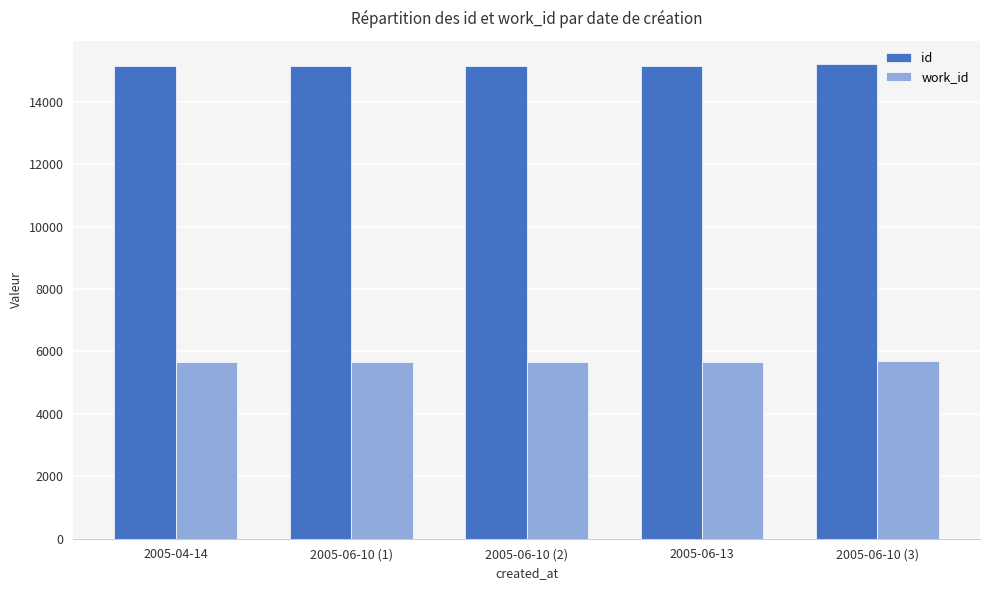

What is the lowest value of the id series?

15132